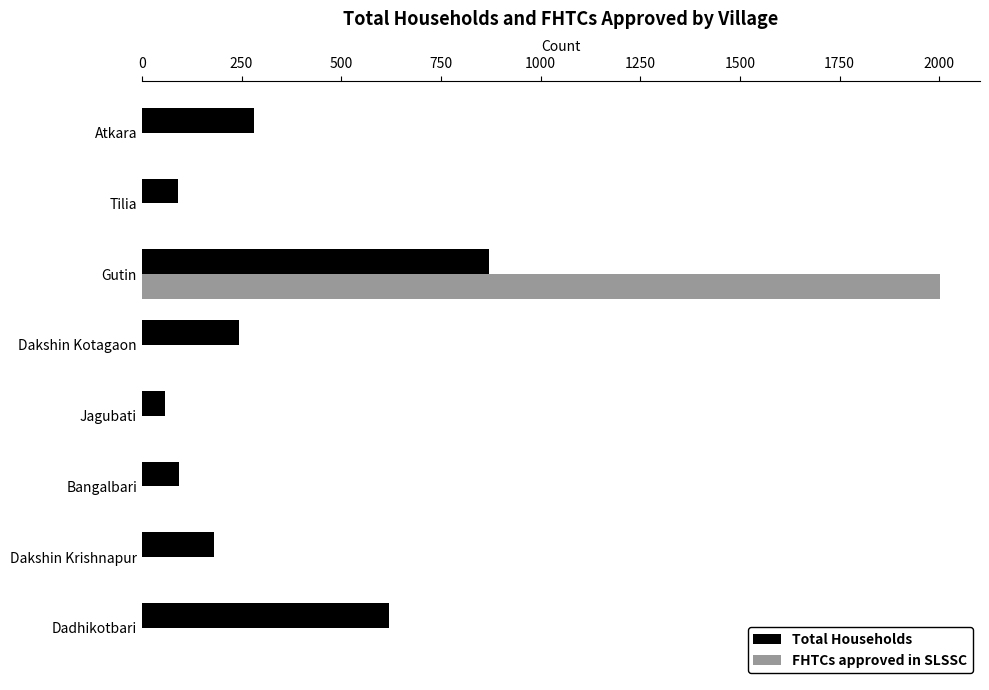

True or false: FHTCs approved in SLSSC has a value of 0 at Bangalbari.

True